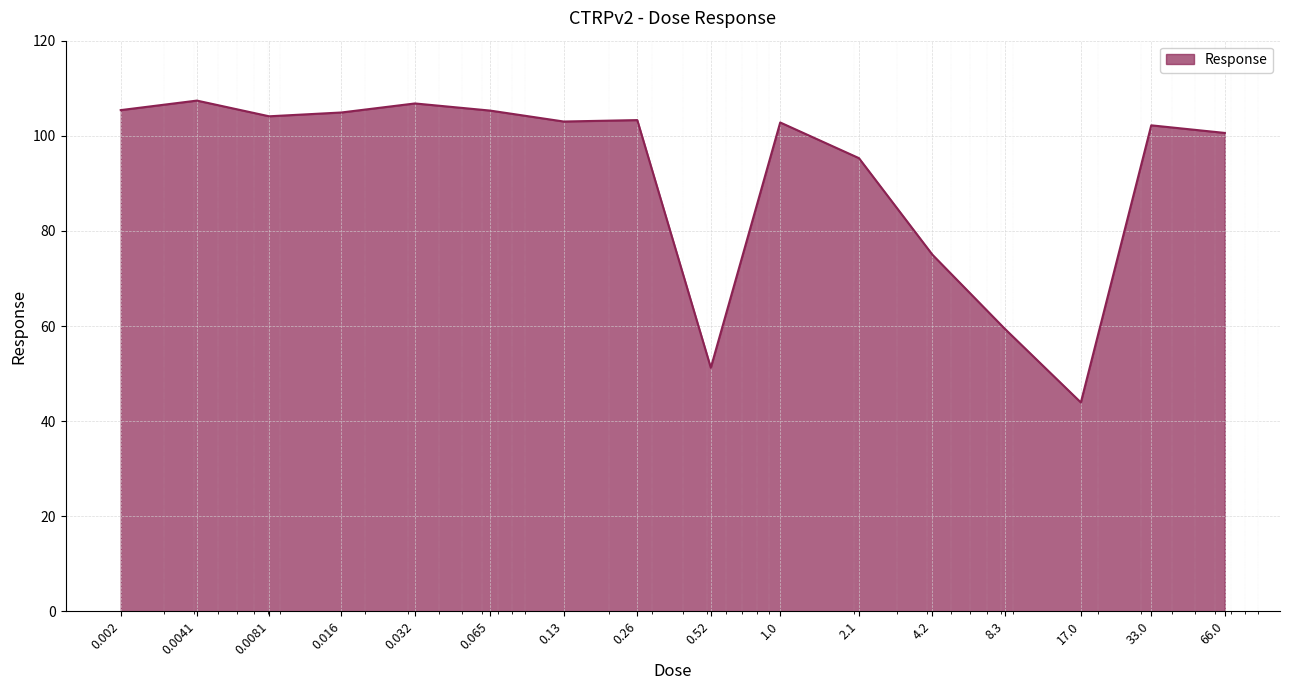

What is the minimum value shown in the chart?

43.9